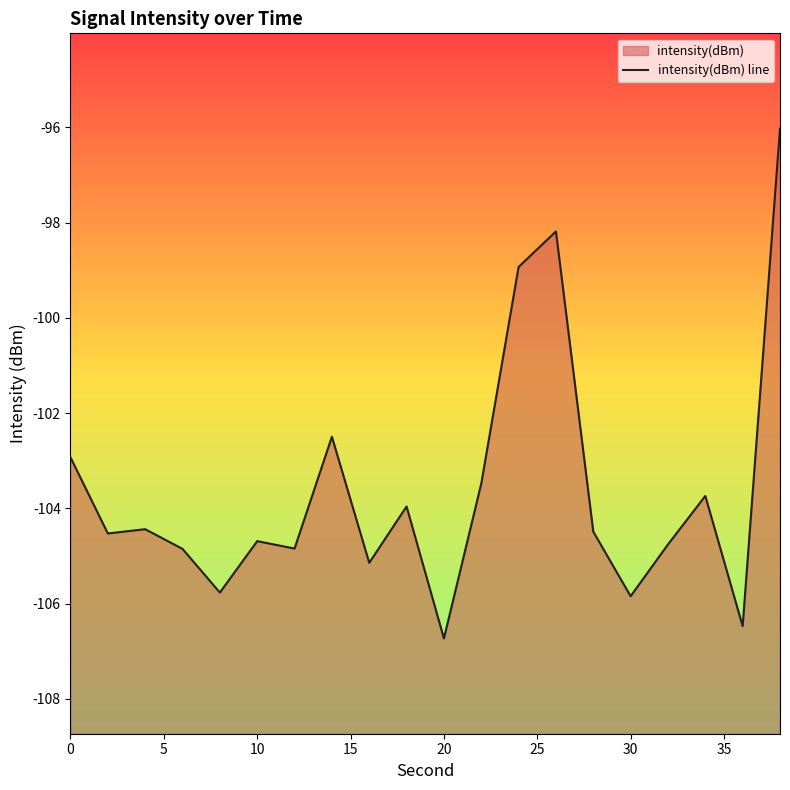

How many values are below -104?

12